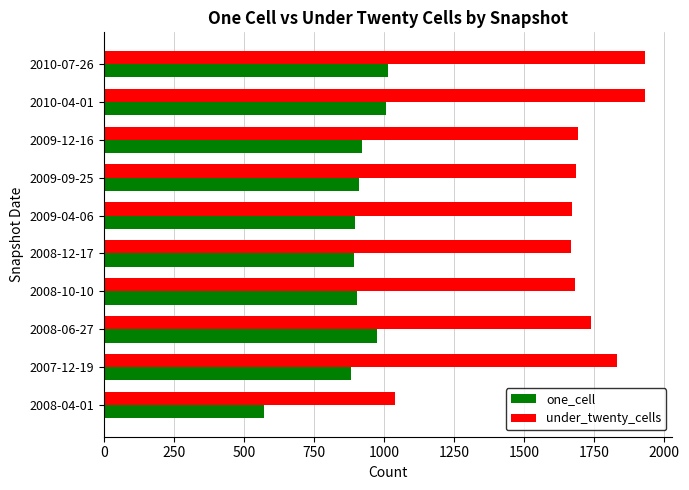

List the series in order of their overall mean, highest first.

under_twenty_cells, one_cell